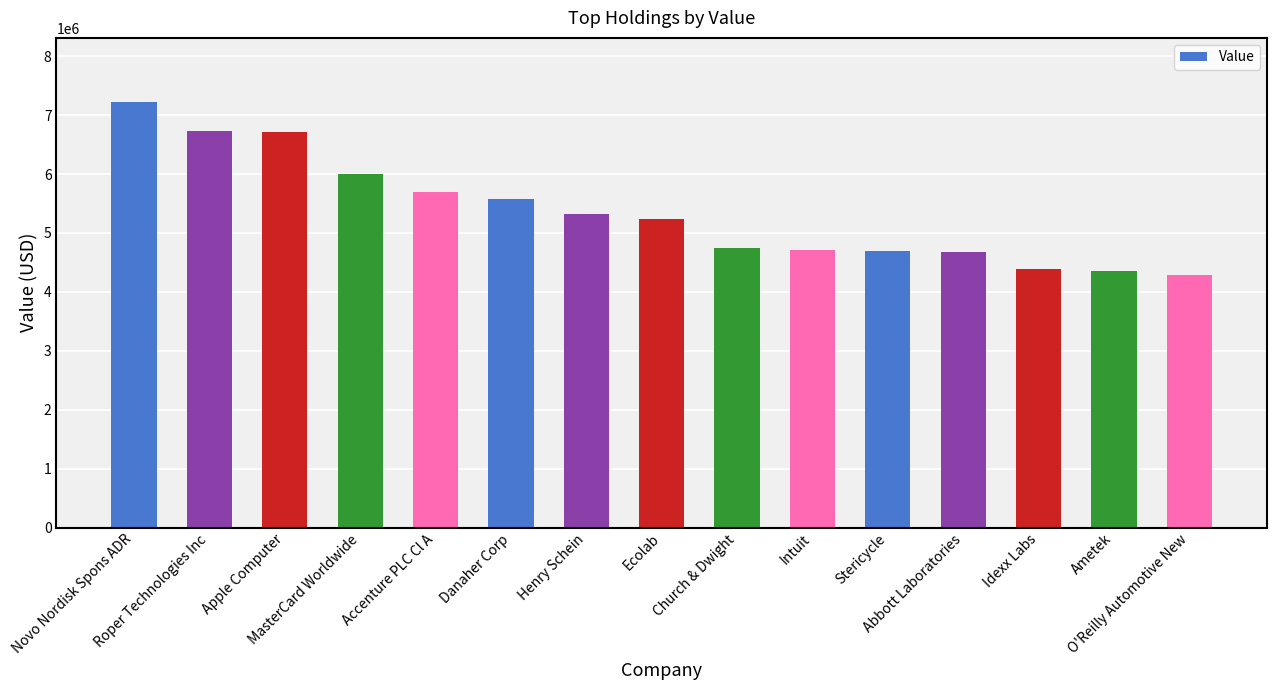

The value at Apple Computer is 1458028. True or false?

False